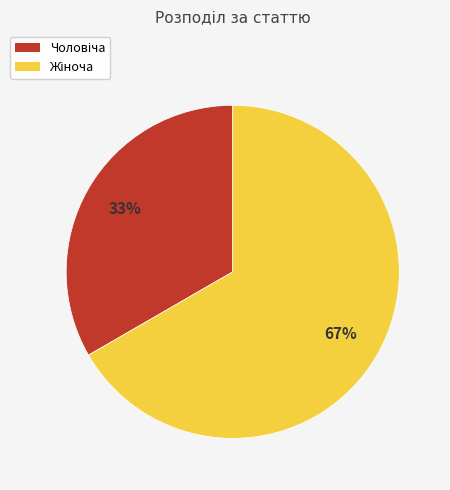

To the nearest percent, what is the average slice percentage?

50%